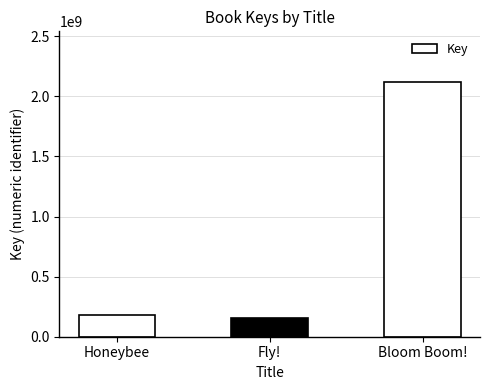

What is the maximum value shown in the chart?

2117627280